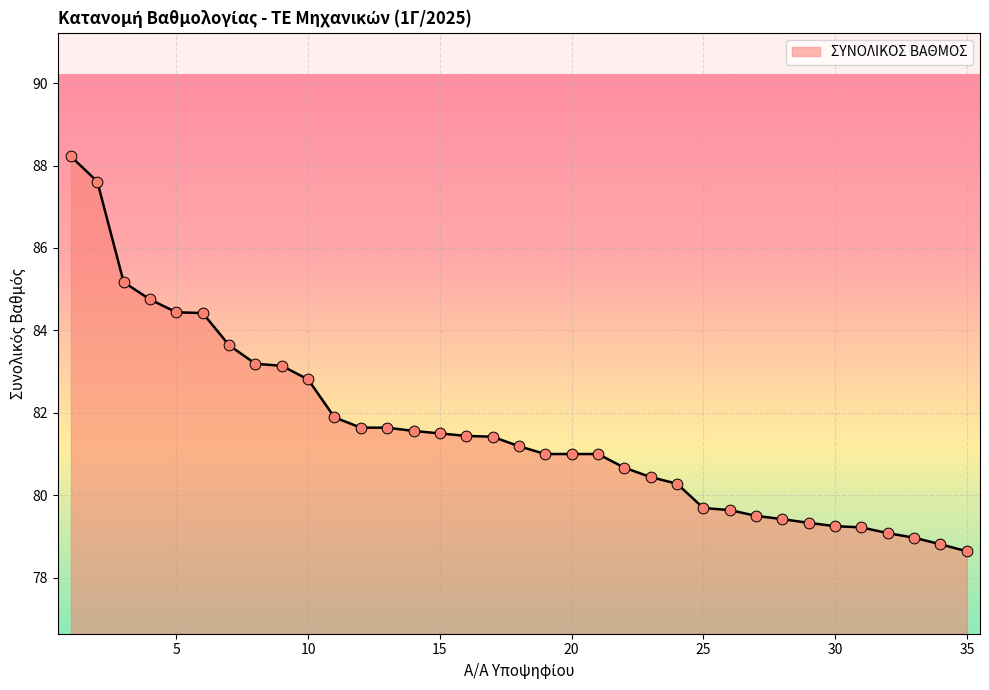

What is the greatest value displayed?

88.2